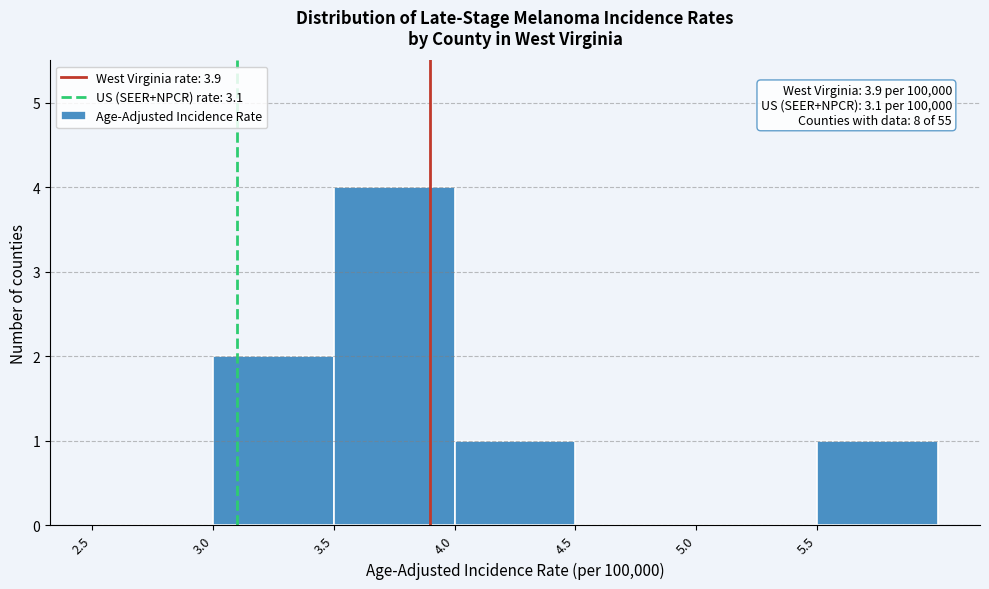

Which range on the x-axis has the tallest bar?

3.5 to 4.0